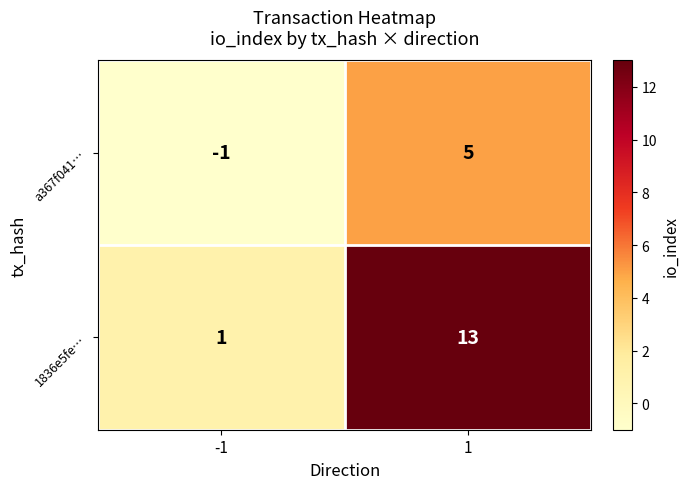

Count the number of data series in this chart.

2